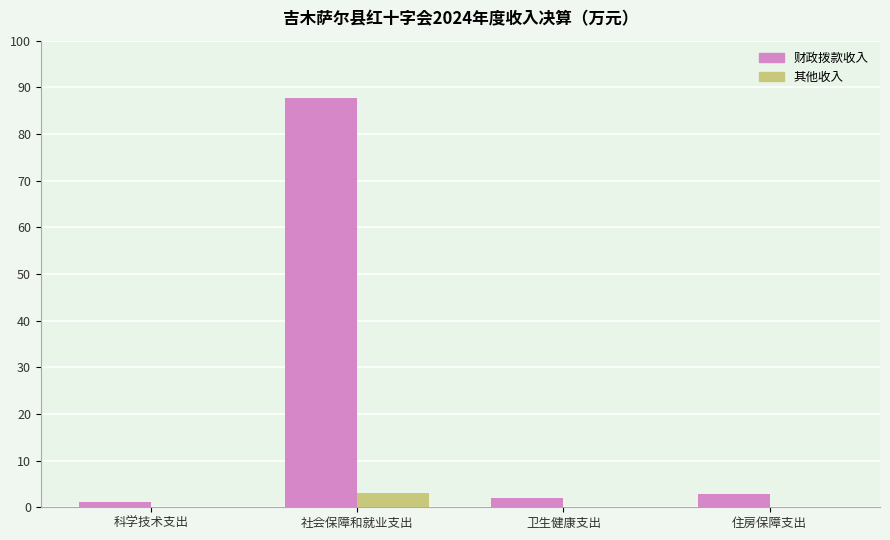

Which series has the largest total across all categories?

财政拨款收入